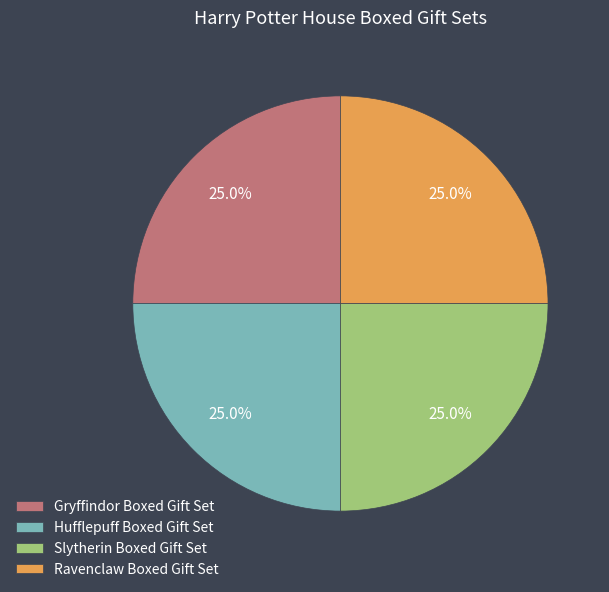

What is the ratio of the value at Slytherin Boxed Gift Set to the value at Gryffindor Boxed Gift Set?

1.0